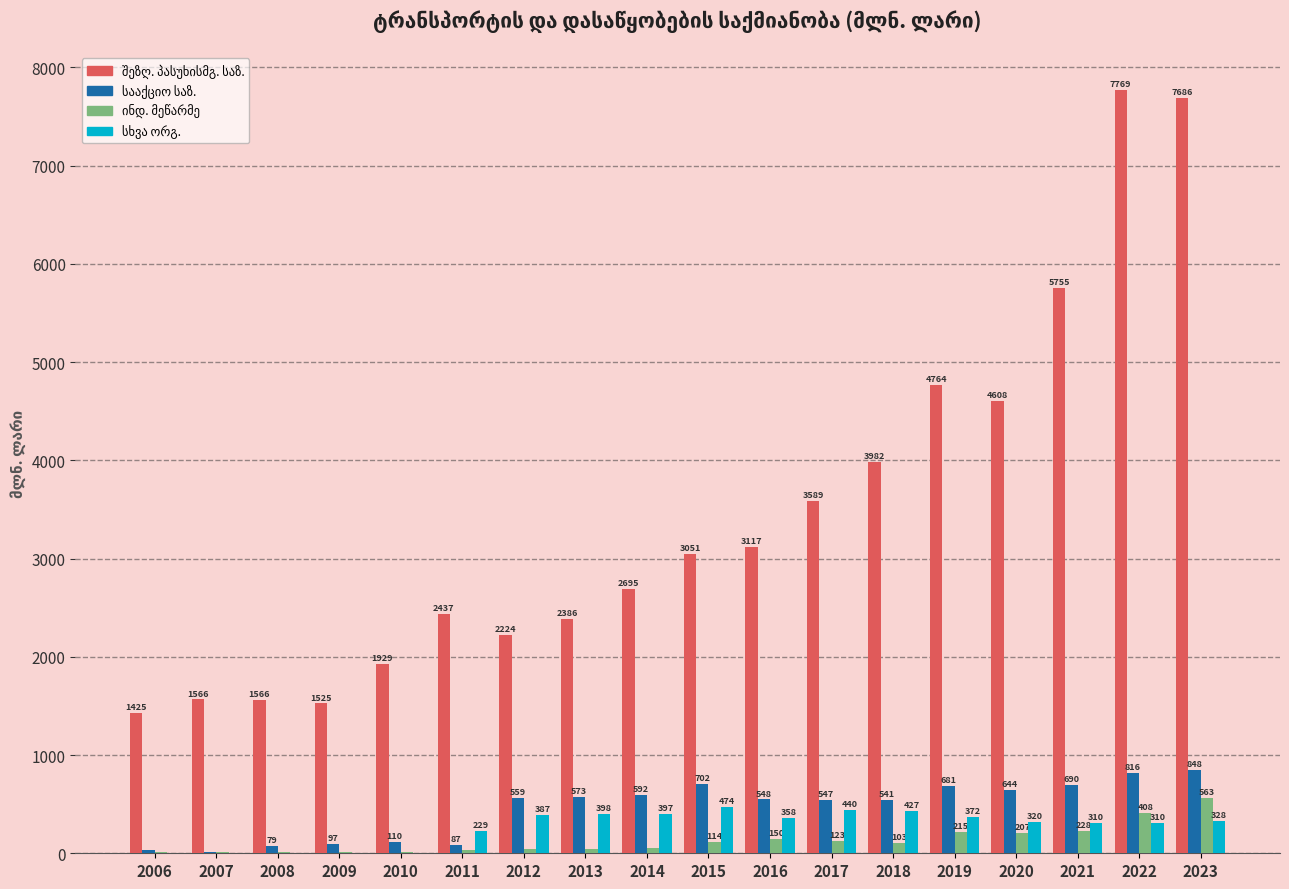

What is the maximum value shown in the chart?

7768.6